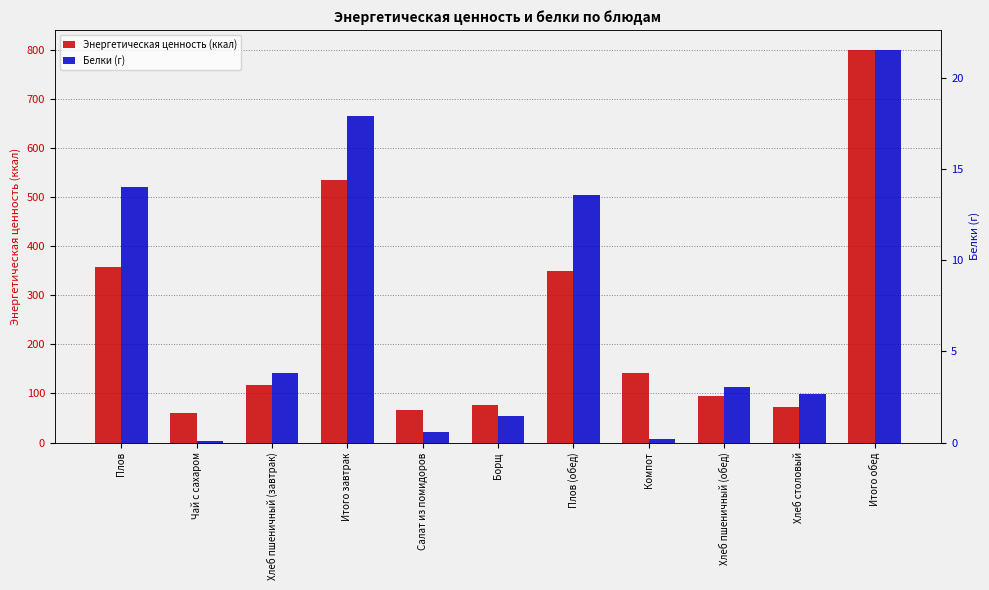

Reading left to right, transcribe all the data shown in this chart.

Энергетическая ценность (ккал): 357.0	60.0	117.5	534.5	66.0	76.0	350.0	142.0	94.0	72.4	800.4
Белки (г): 14.0	0.1	3.8	17.9	0.6	1.5	13.6	0.2	3.0	2.6	21.5